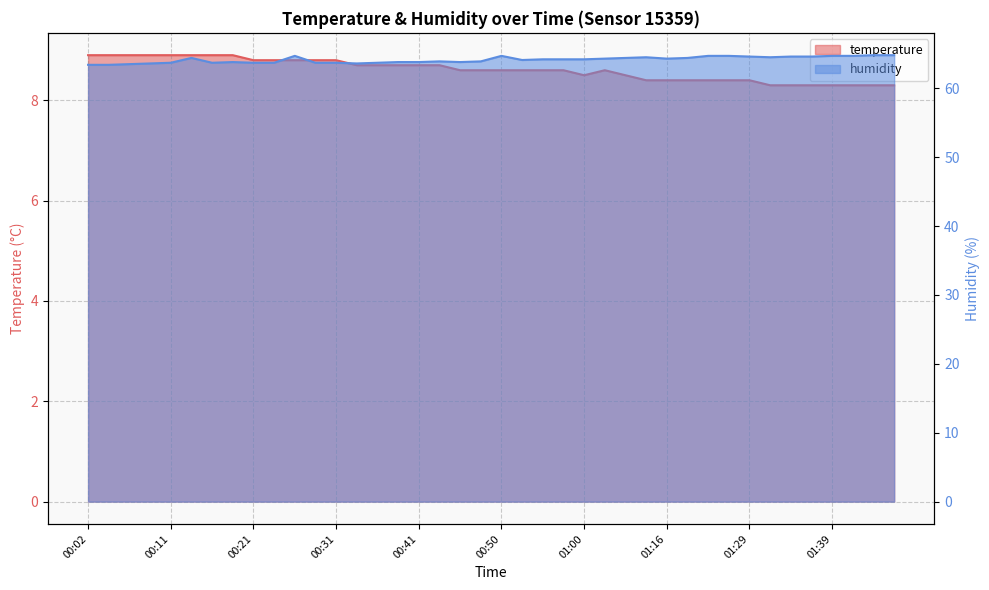

What are all the series names shown in the legend?

temperature, humidity